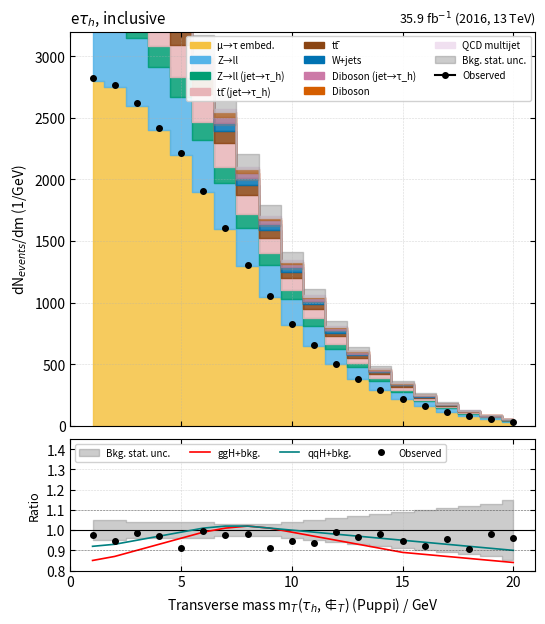

What is the lowest value of the qqH+bkg. series?

0.9